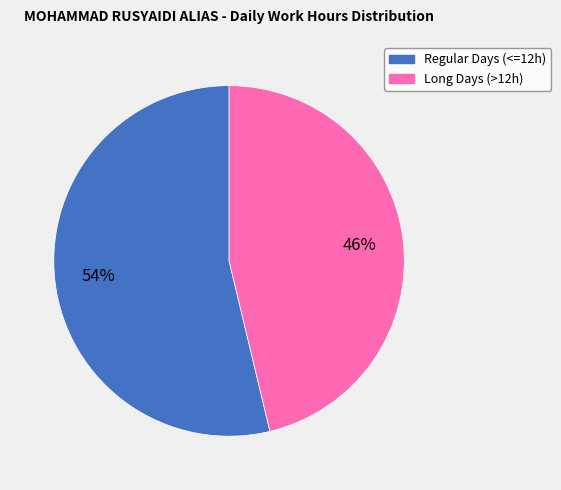

To the nearest percent, what is the average slice percentage?

50%